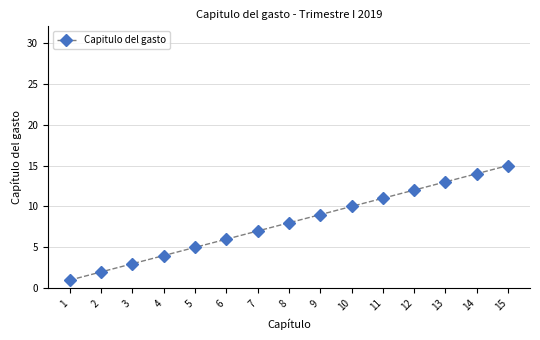

At which label is the value closest to 8?

8